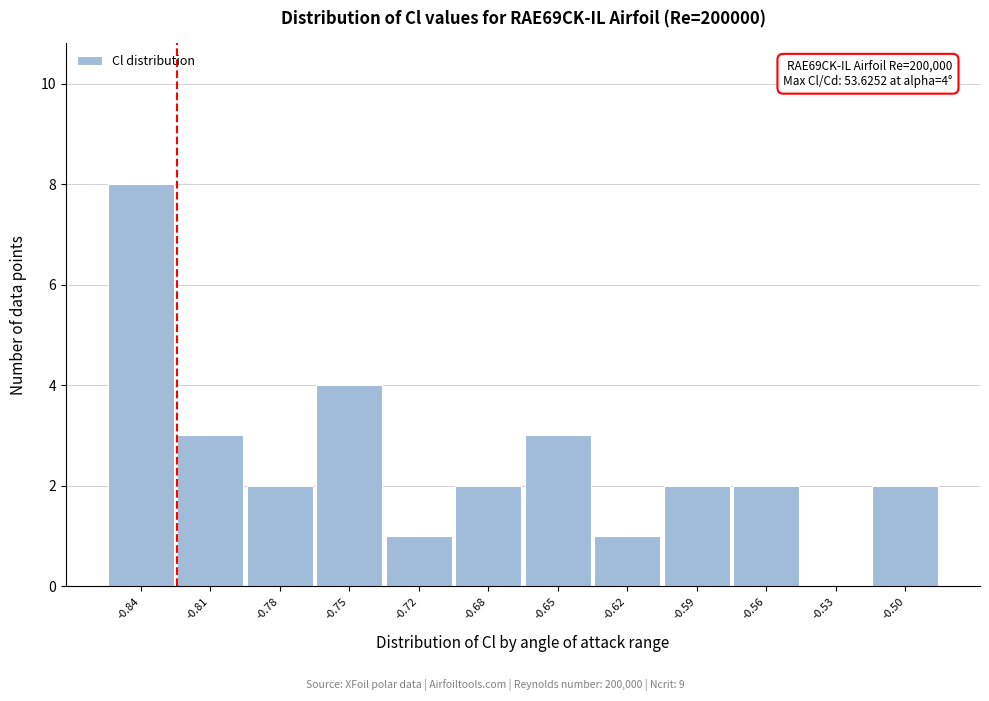

Reading right to left, extract all data points from this chart.

-0.50=2	-0.53=0	-0.56=2	-0.59=2	-0.62=1	-0.65=3	-0.68=2	-0.72=1	-0.75=4	-0.78=2	-0.81=3	-0.84=8